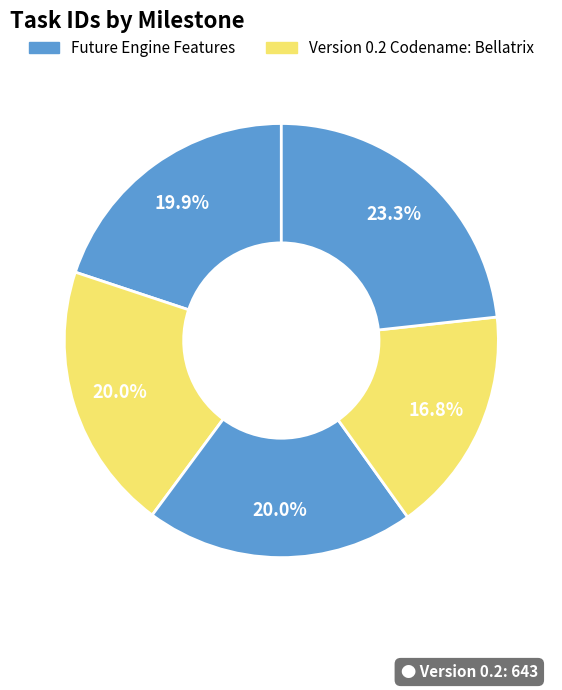

How many segments does this pie chart have?

5